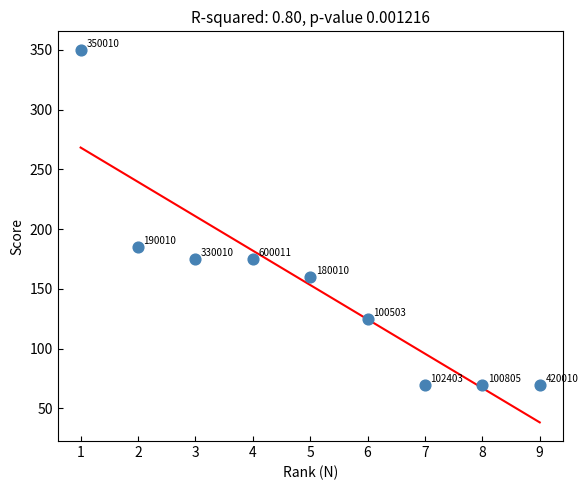

What is the average X value?

5